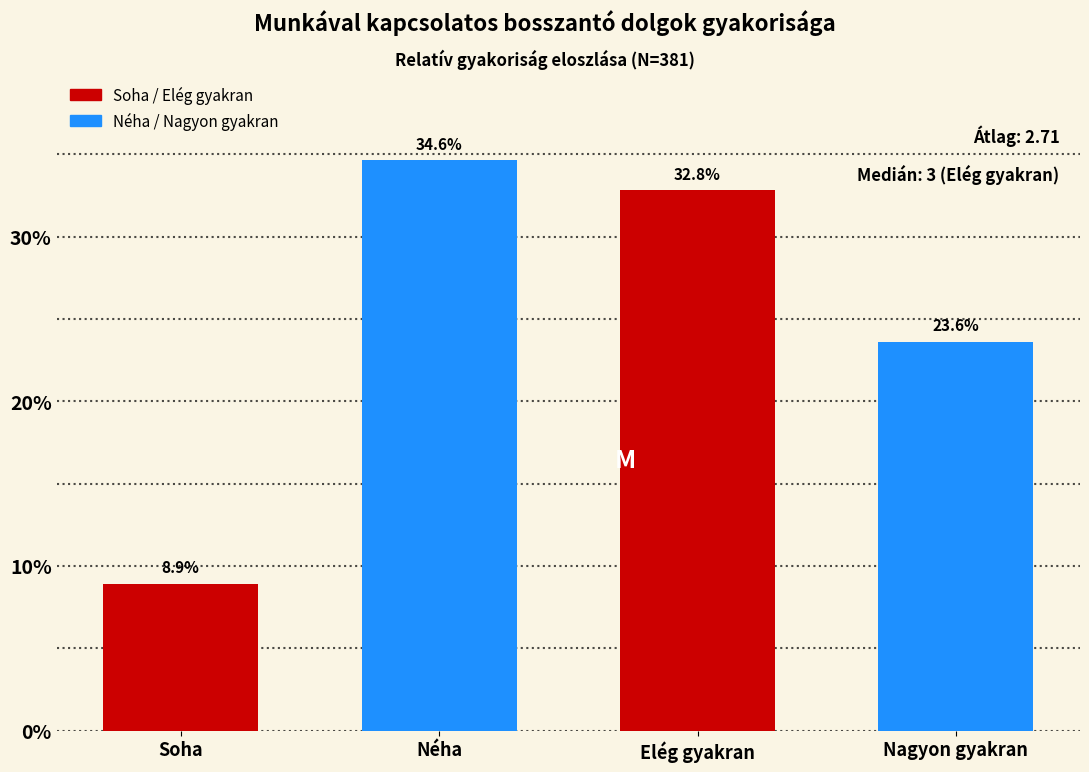

Reading right to left, transcribe all the data shown in this chart.

23.6	32.8	34.6	8.9